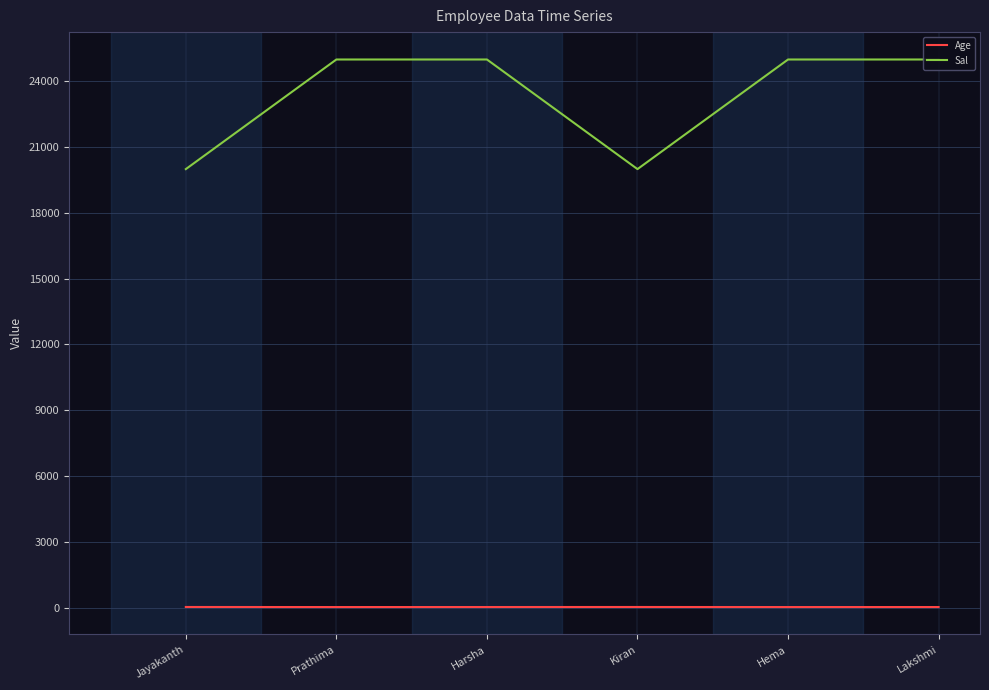

Is it true that Sal equals 25000 at Lakshmi?

True